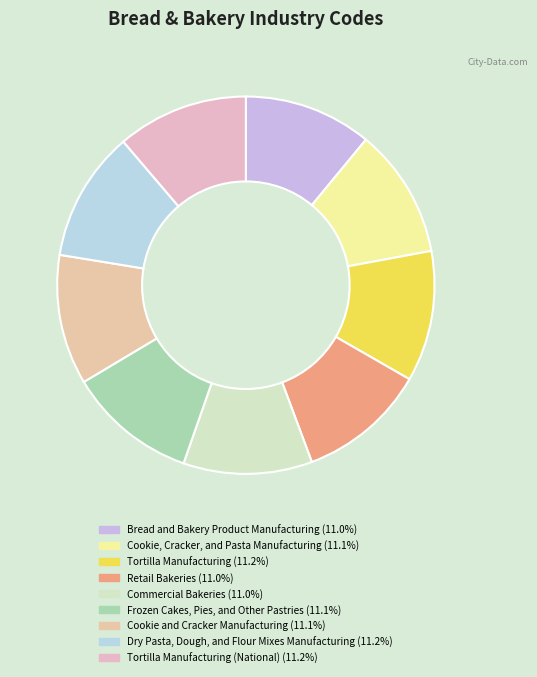

Which category has the biggest portion of the pie?

Tortilla Manufacturing (National)